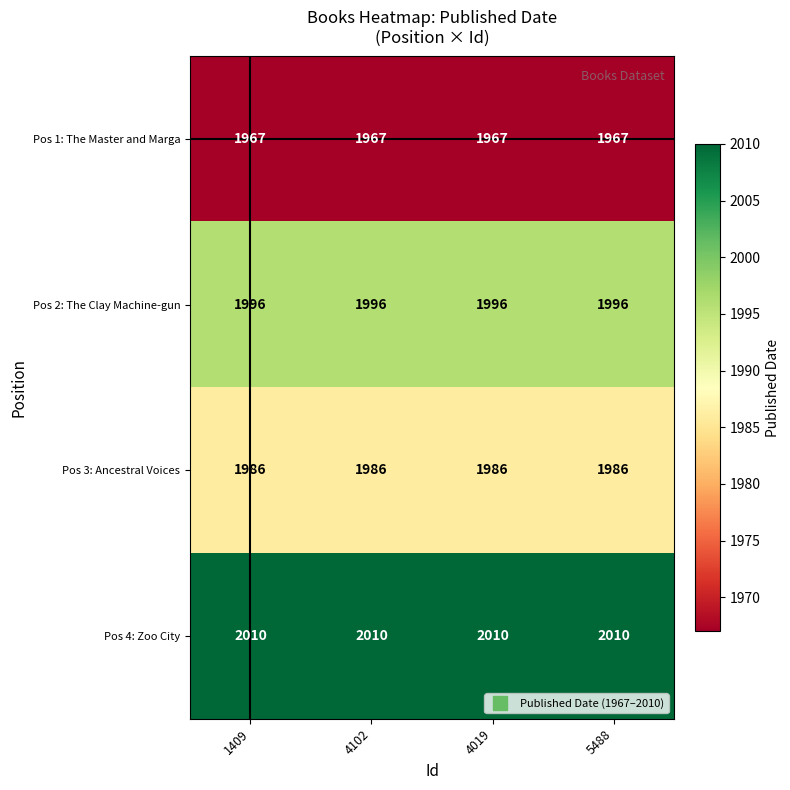

How many data points does each series have?

4